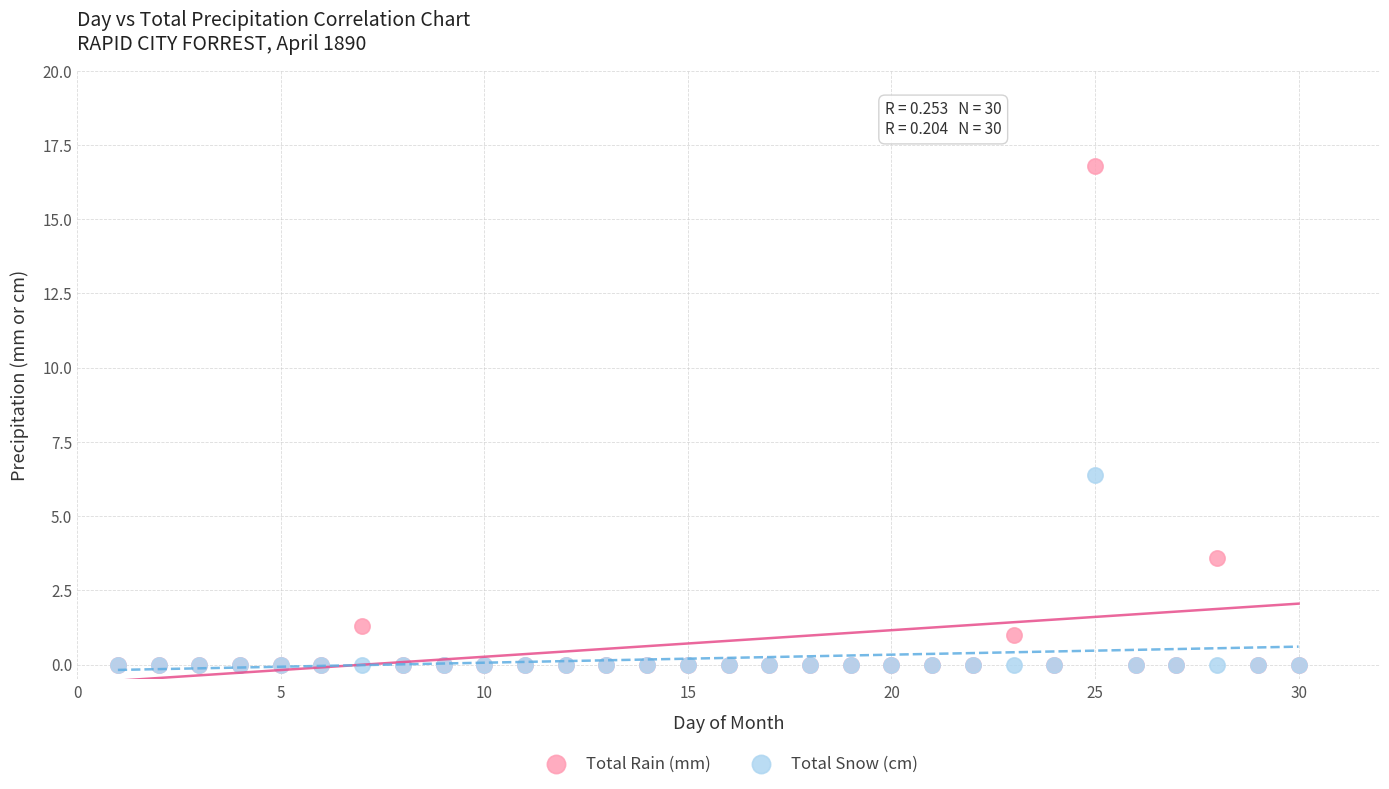

Which series contains the highest Y value?

Total Rain (mm)